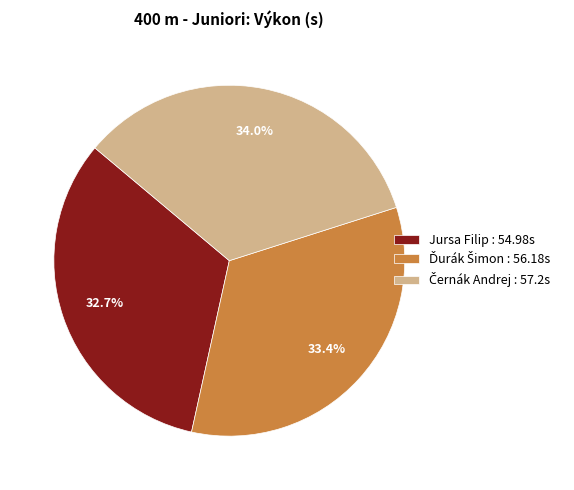

What percentage is NOT represented by Jursa Filip : 54.98s?

67.3%